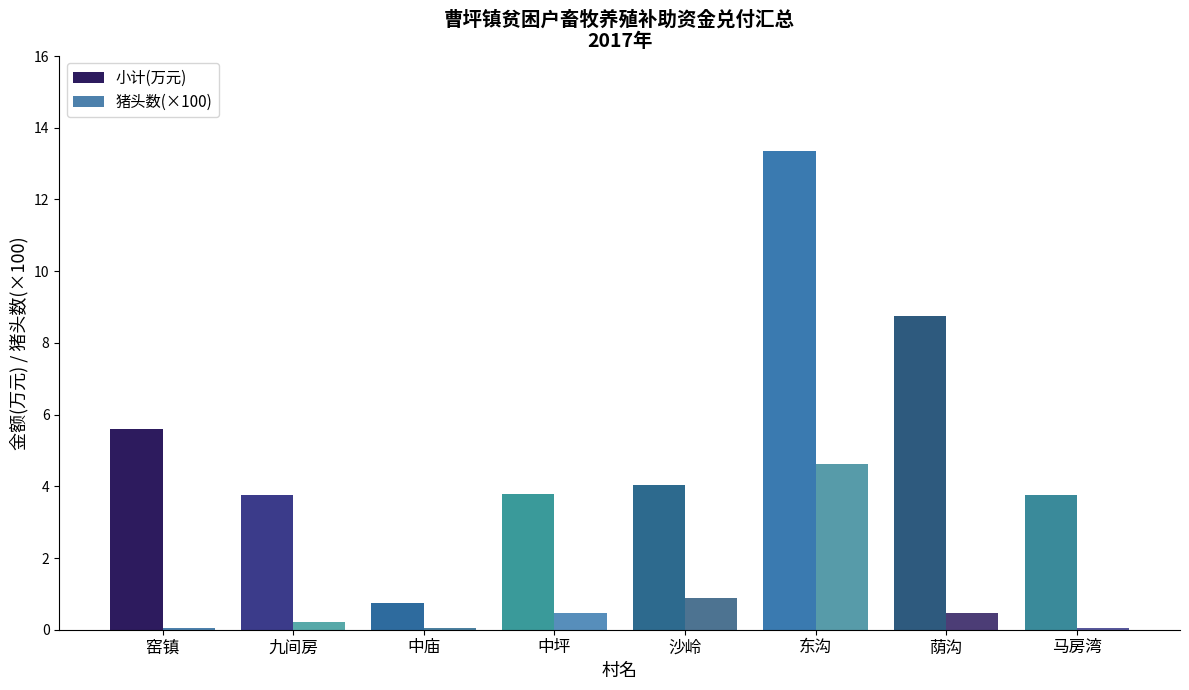

What is the difference between the maximum and minimum values in the 小计(万元) series?

12.6